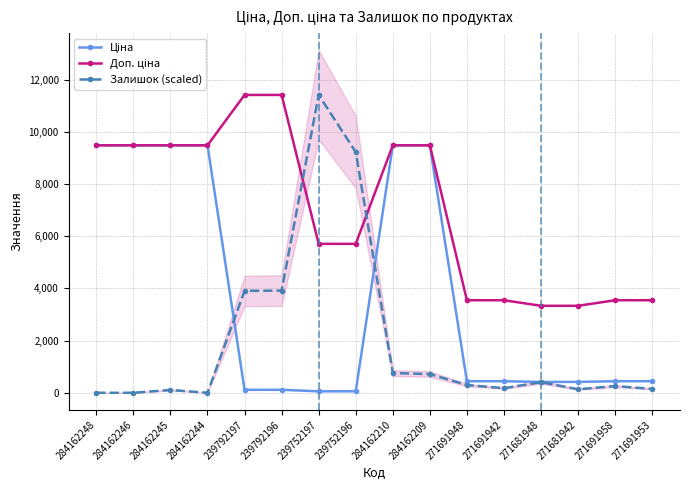

Rank the series by their average value, from highest to lowest.

Доп. ціна, Ціна, Залишок (scaled)